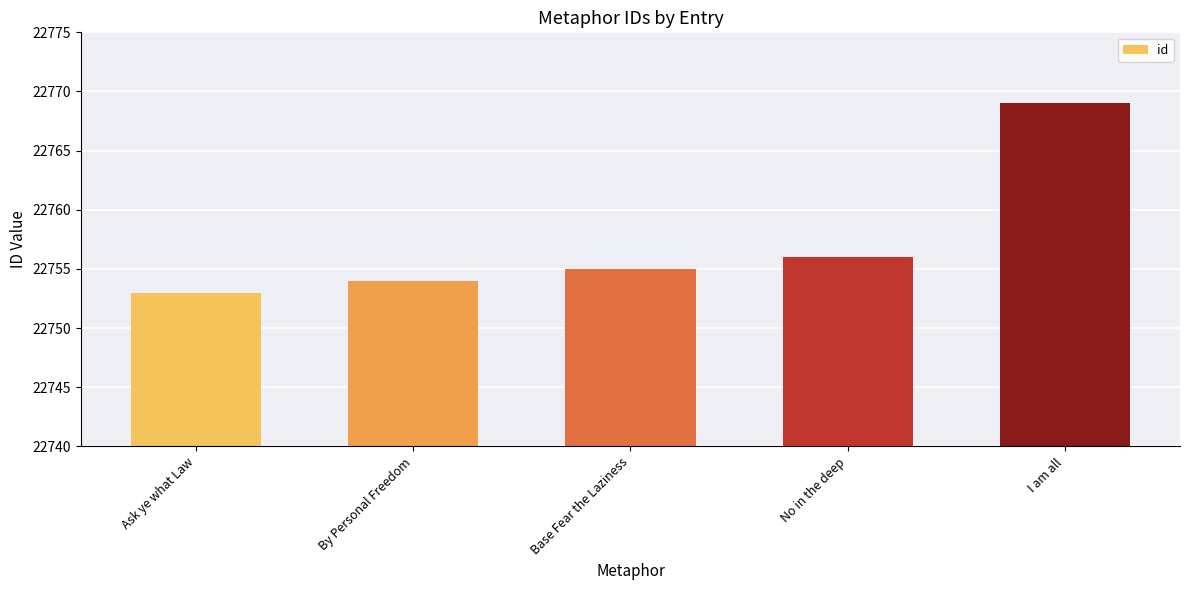

How many data points are less than 22755?

2